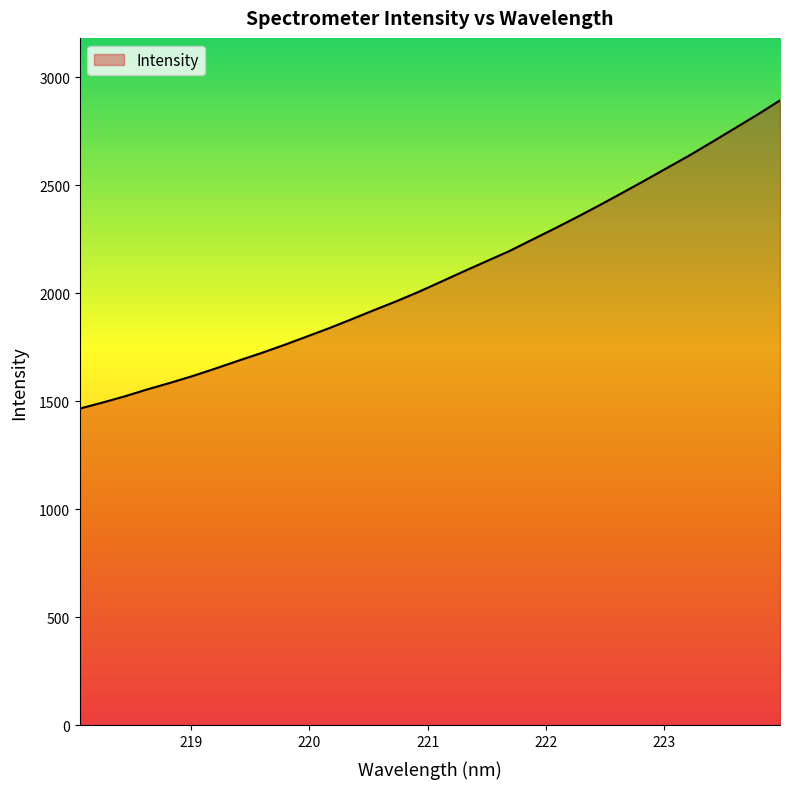

What is the difference between the maximum and minimum values?

1426.2